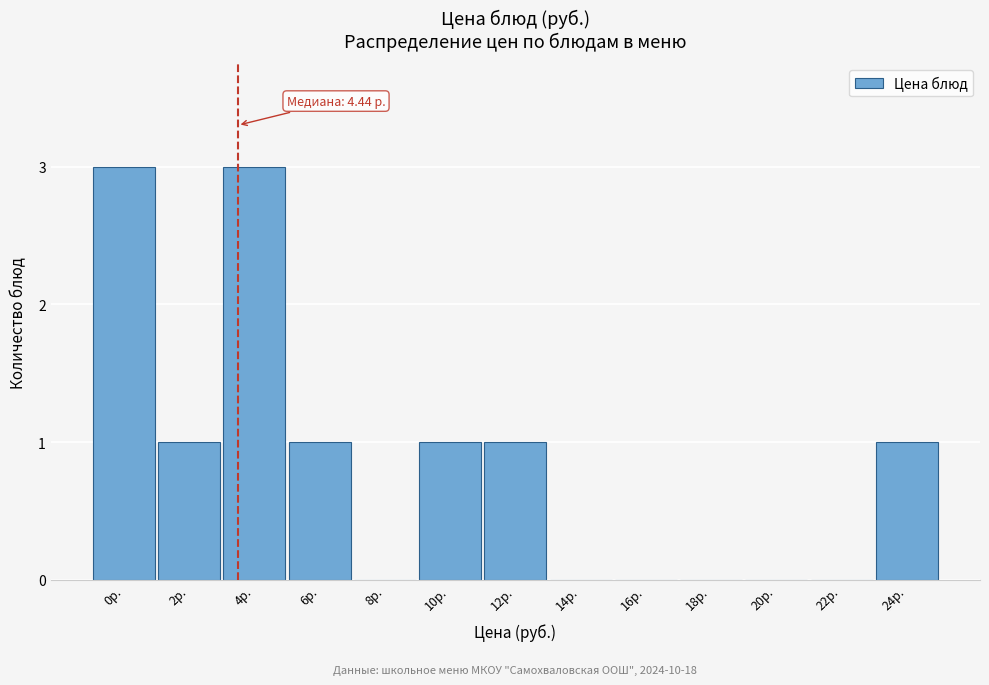

Reading left to right, what are all the values shown in this chart?

0р.=3	2р.=1	4р.=3	6р.=1	8р.=0	10р.=1	12р.=1	14р.=0	16р.=0	18р.=0	20р.=0	22р.=0	24р.=1